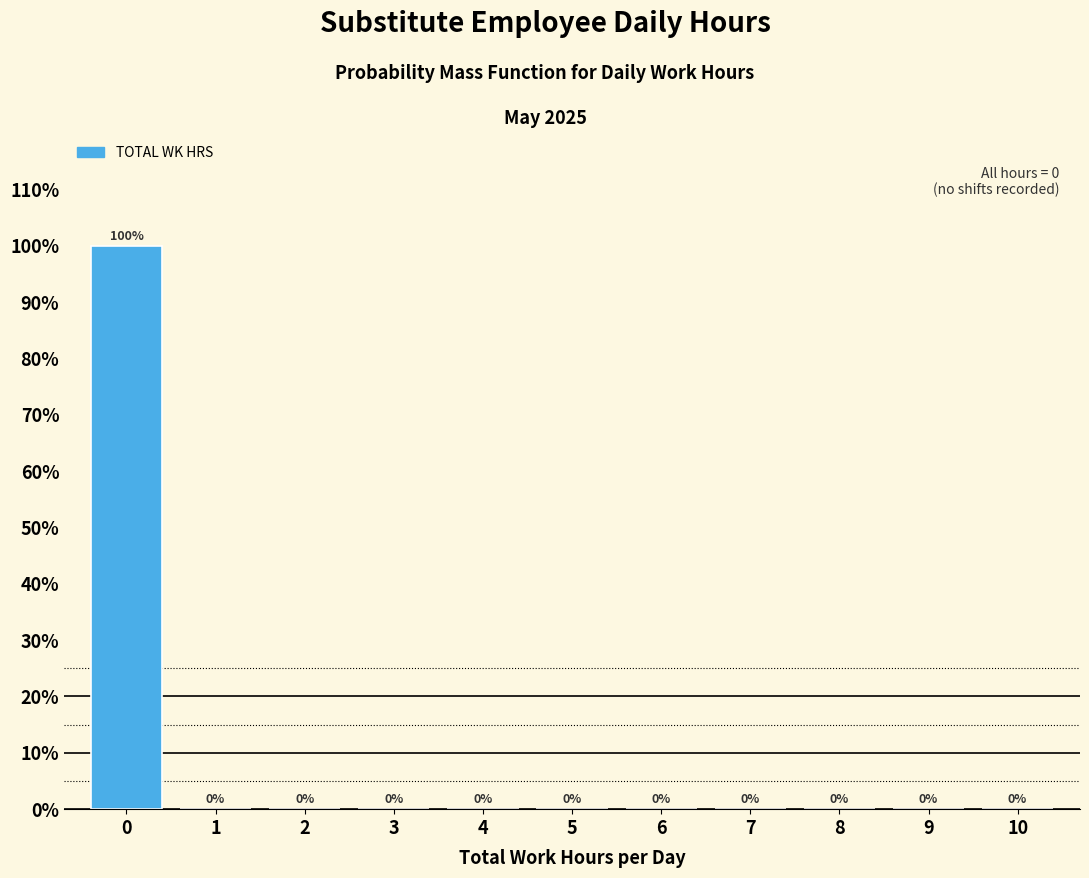

Reading right to left, what are all the values shown in this chart?

10=0	9=0	8=0	7=0	6=0	5=0	4=0	3=0	2=0	1=0	0=100